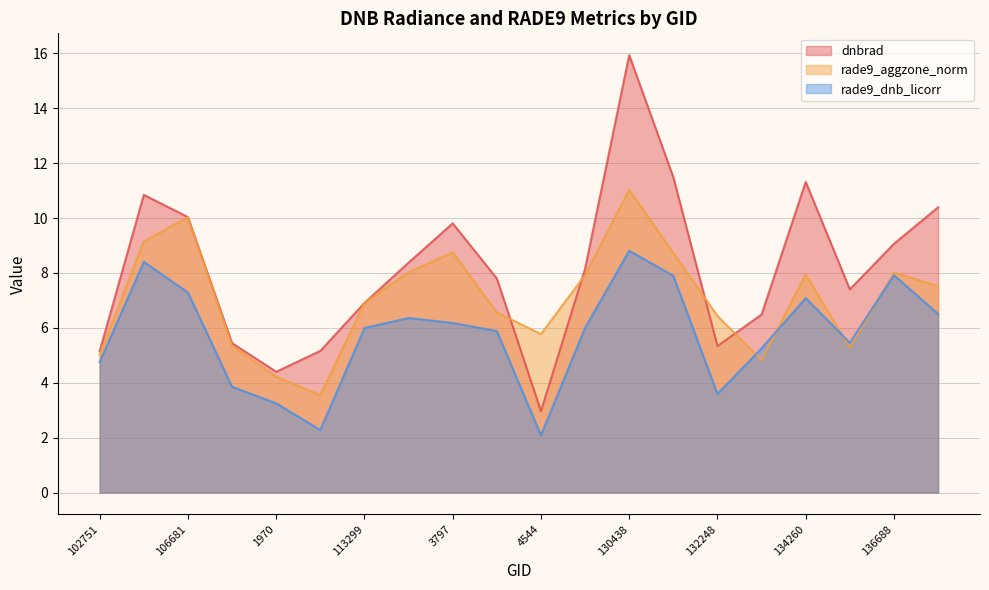

Is it true that rade9_aggzone_norm equals 7.5 at 137268?

True